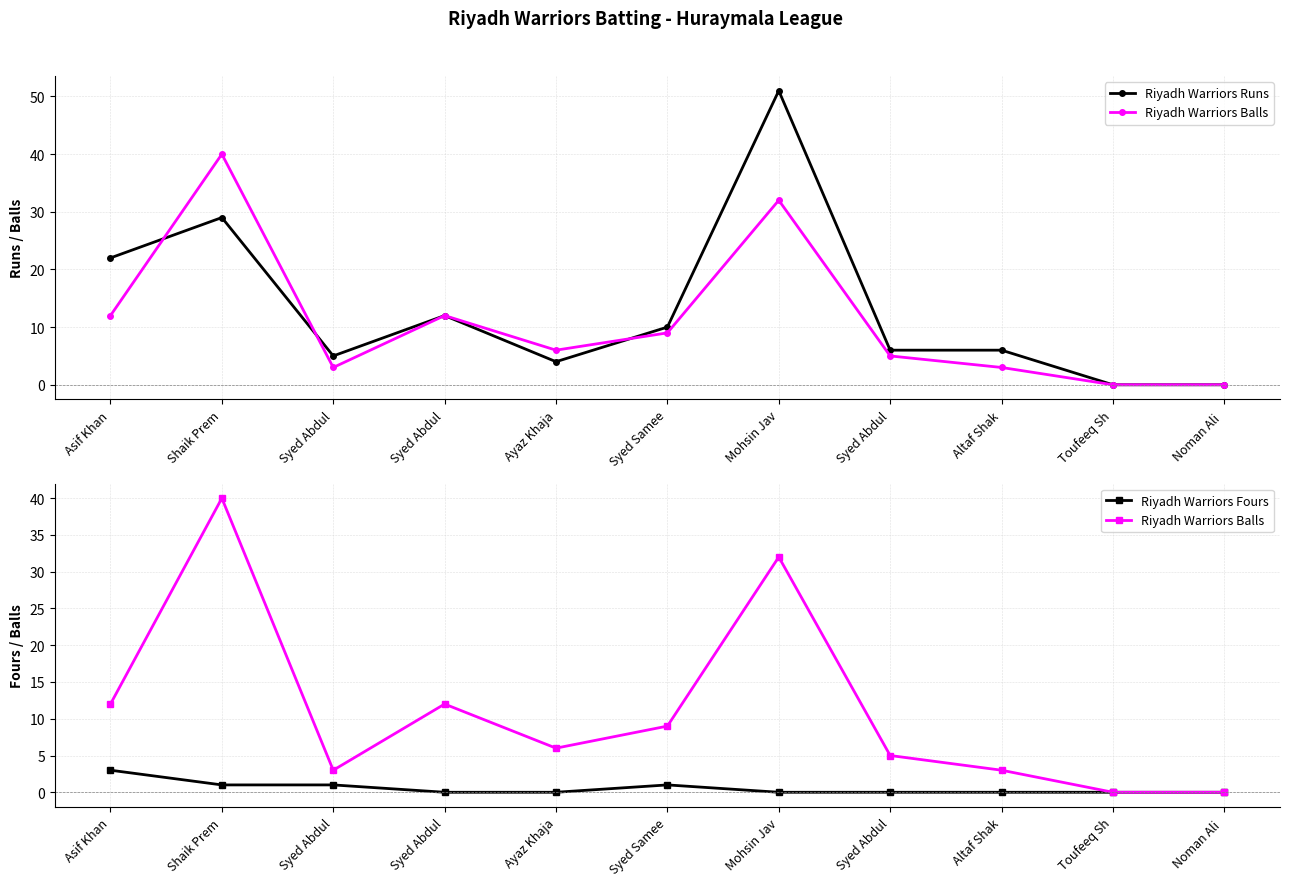

How many lines are shown in the chart?

3